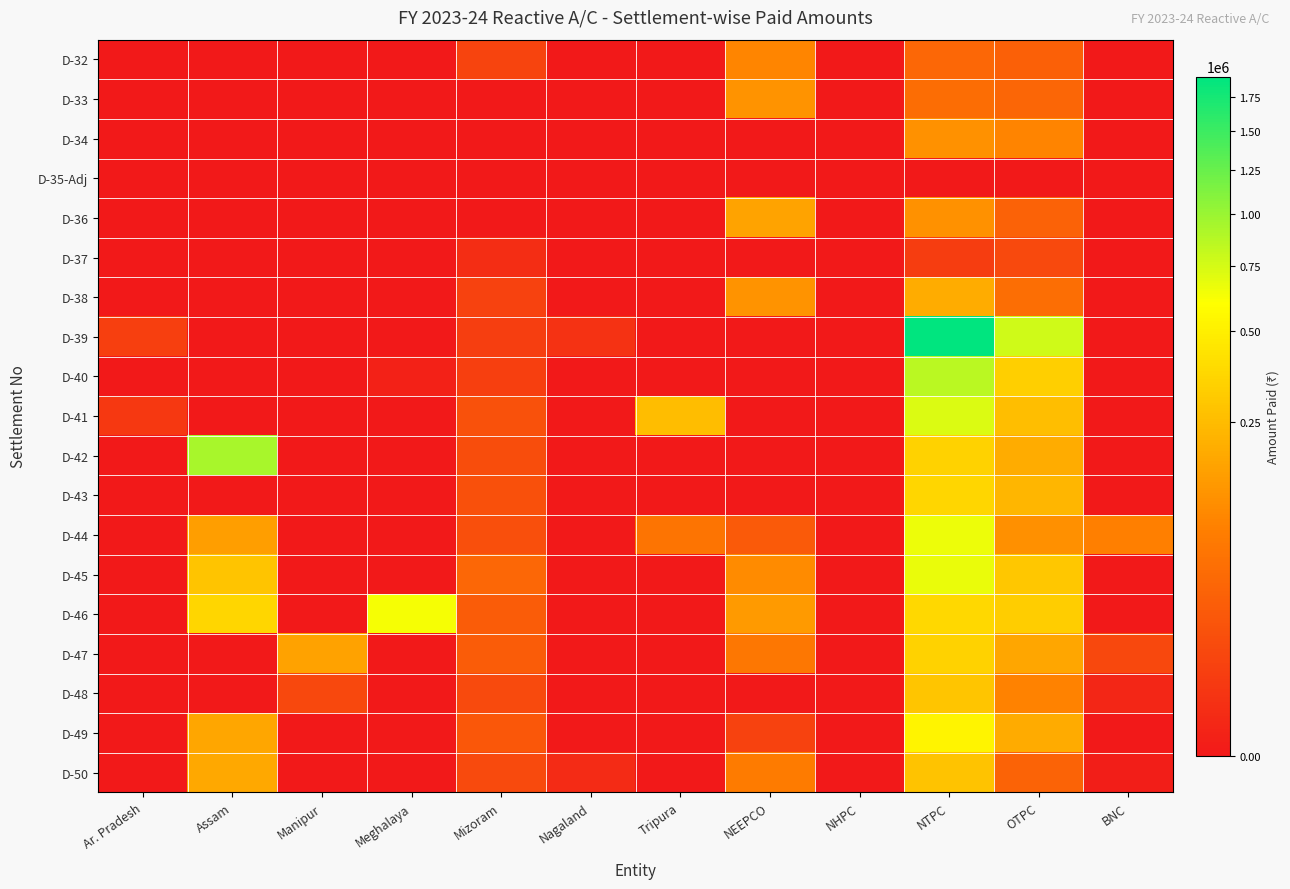

How many series are shown in this chart?

19